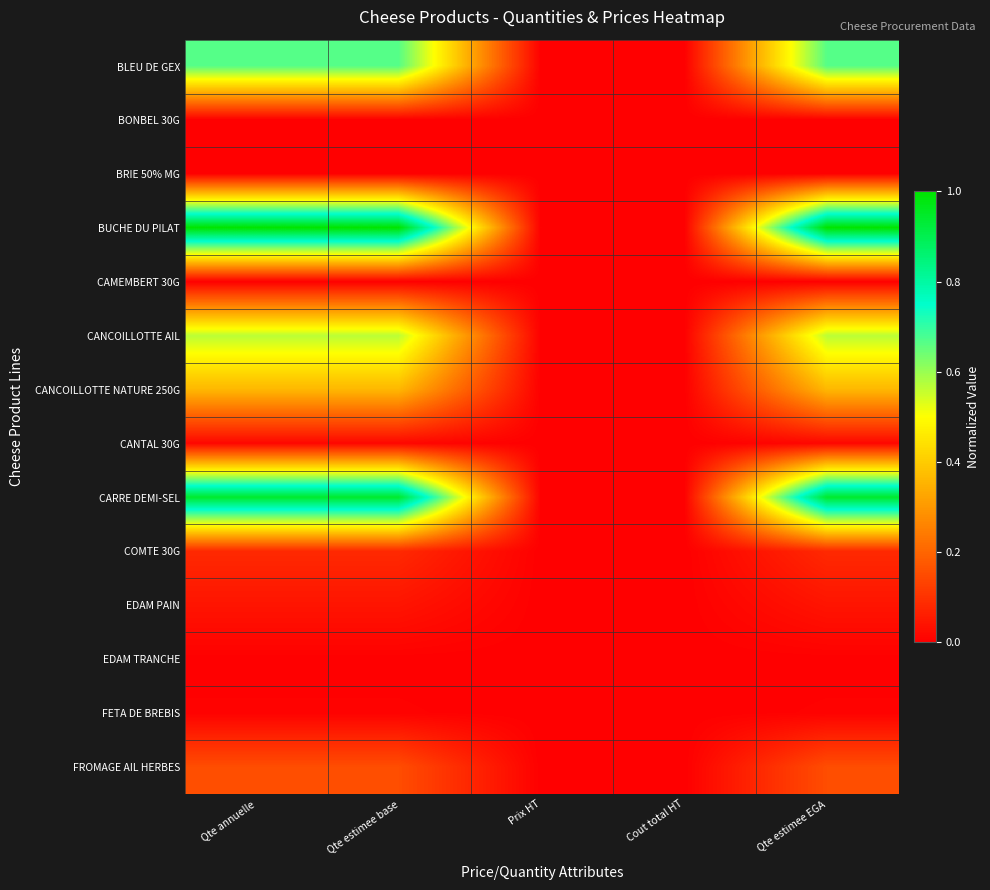

Which series changed the most between Prix HT and Qte estimee EGA?

BUCHE DU PILAT